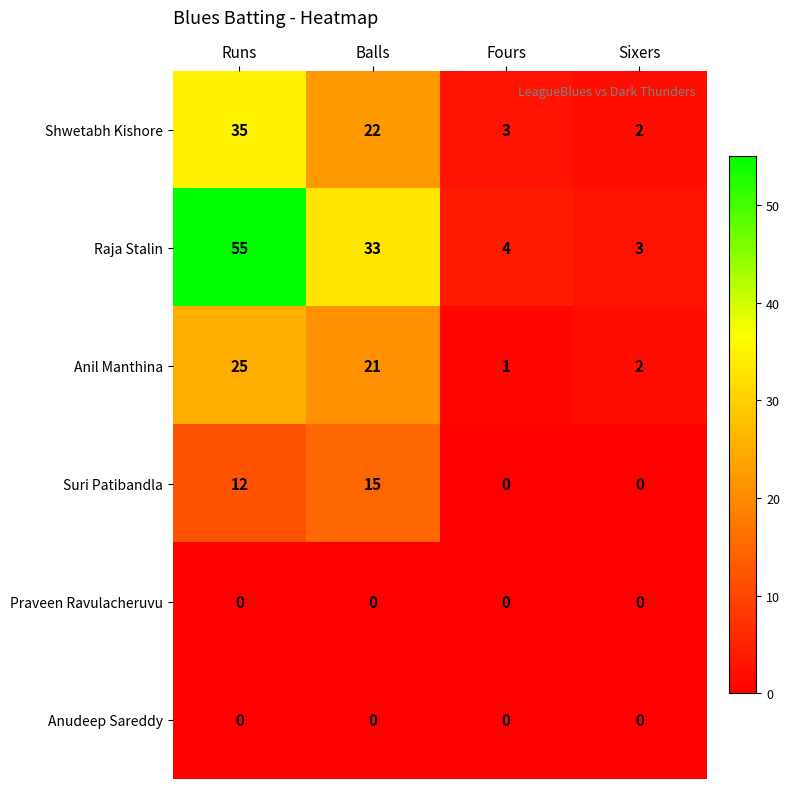

The Anil Manthina series shows 1 at Fours. True or false?

True